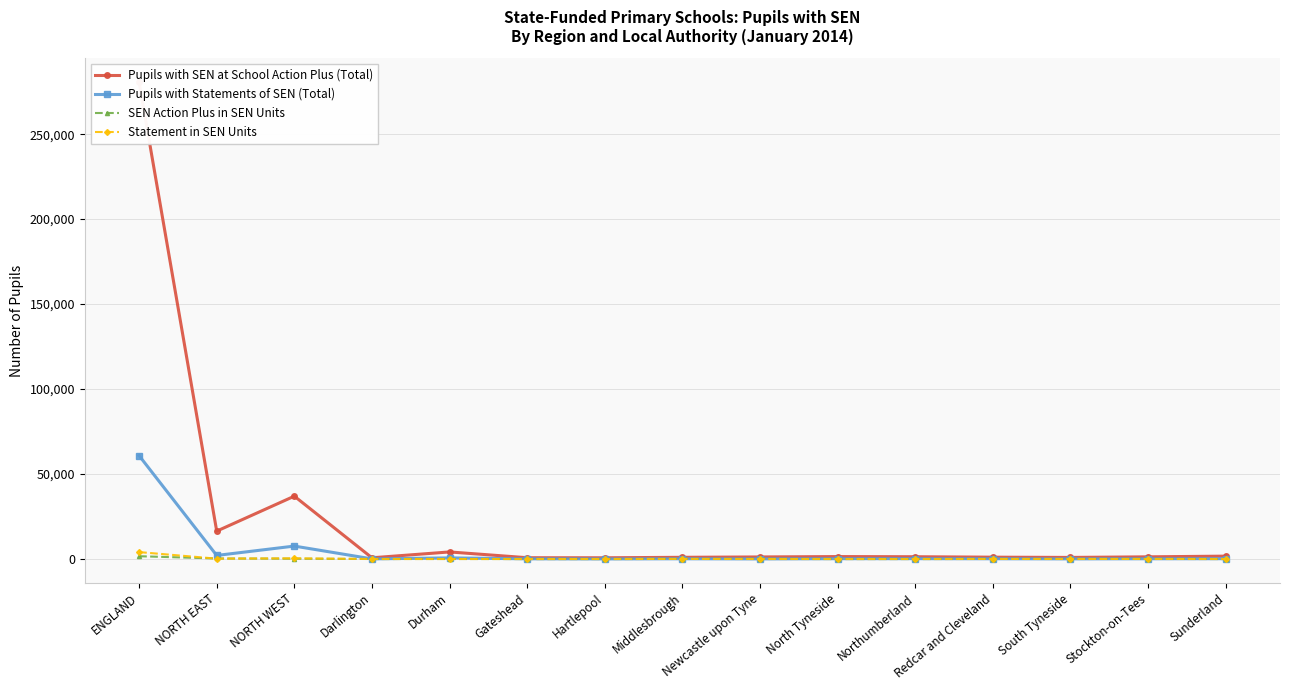

Is the value of Statement in SEN Units at North Tyneside greater than the value of Pupils with Statements of SEN (Total) at North Tyneside?

No